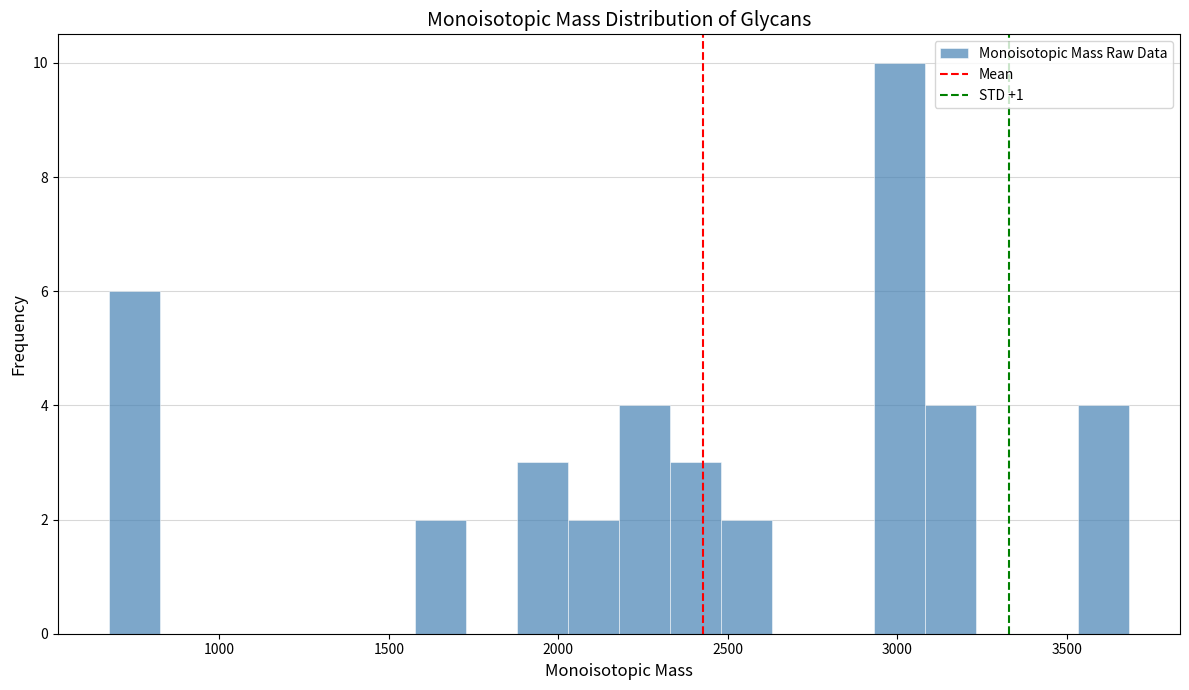

Read against the x-axis, roughly where is the centre of the tallest bar?

3000